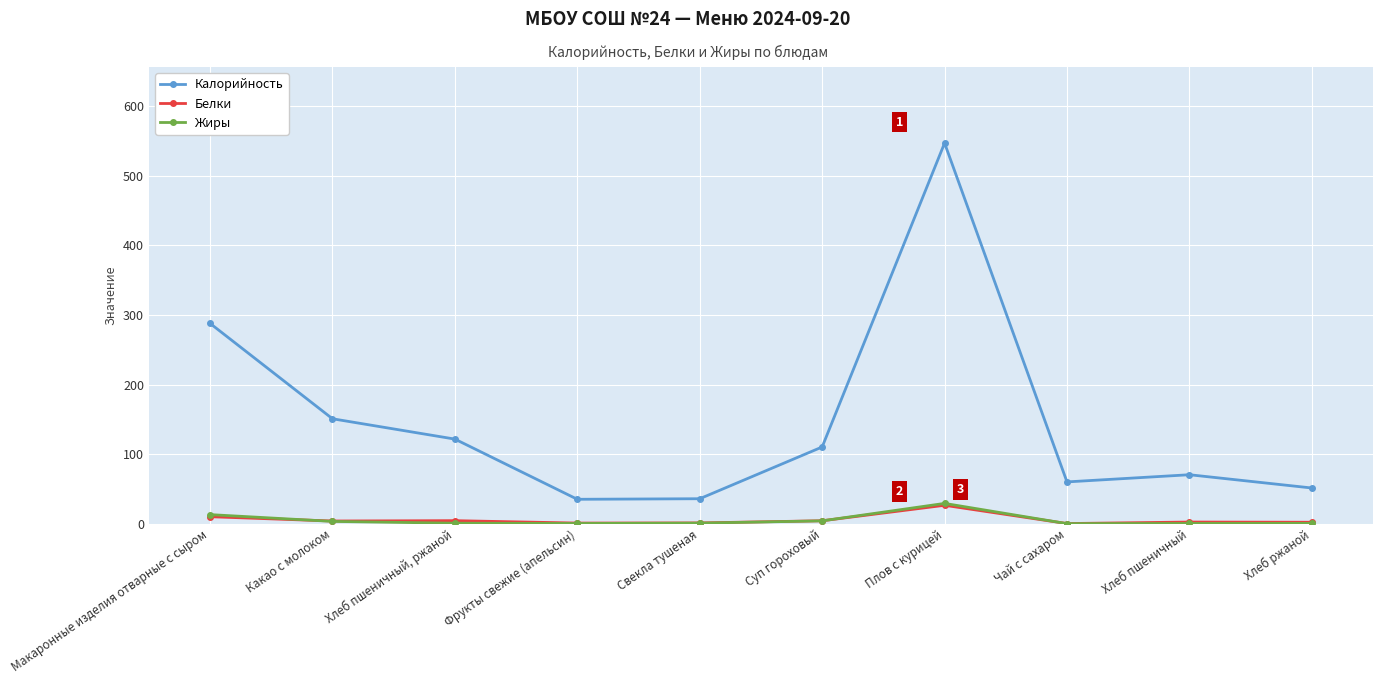

How many lines are shown in the chart?

3